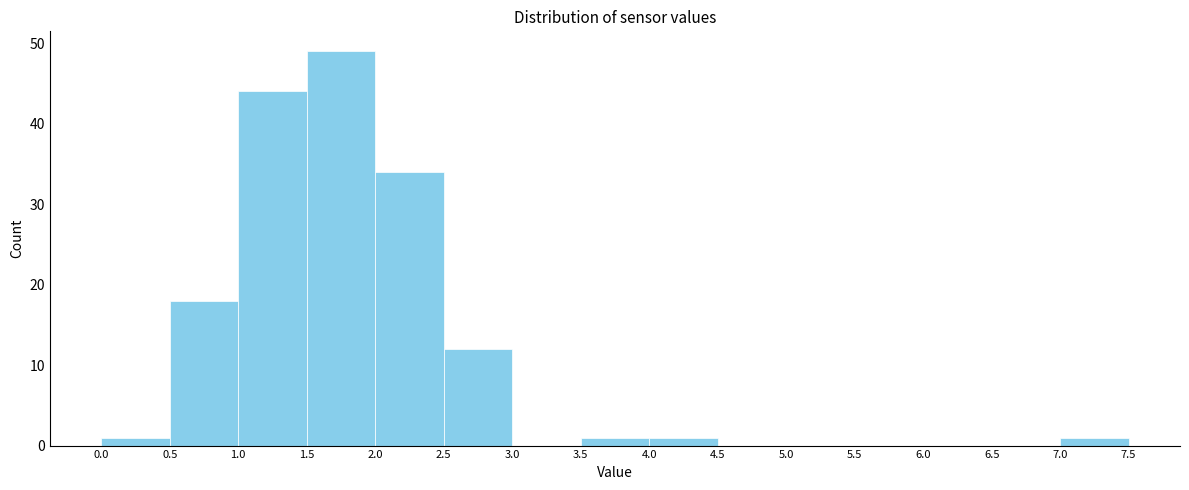

Over which range of the x-axis is the bar tallest?

1.5 to 2.0